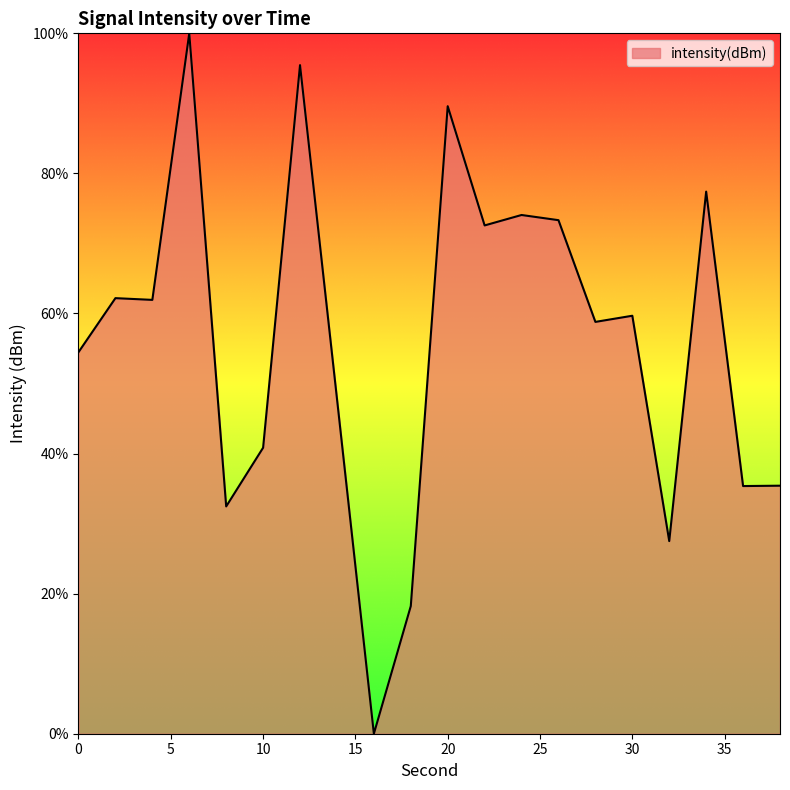

What is the greatest value displayed?

100.0